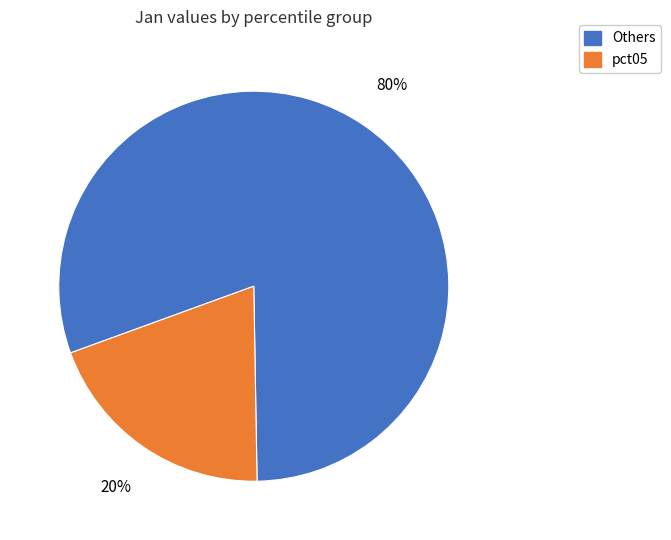

How many segments does this pie chart have?

2